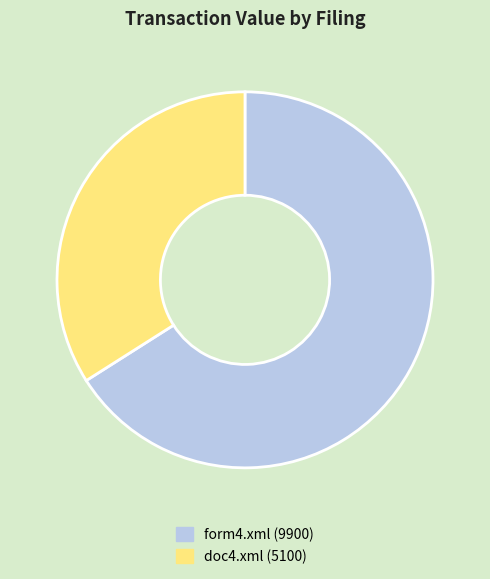

Is doc4.xml the majority of the pie?

No